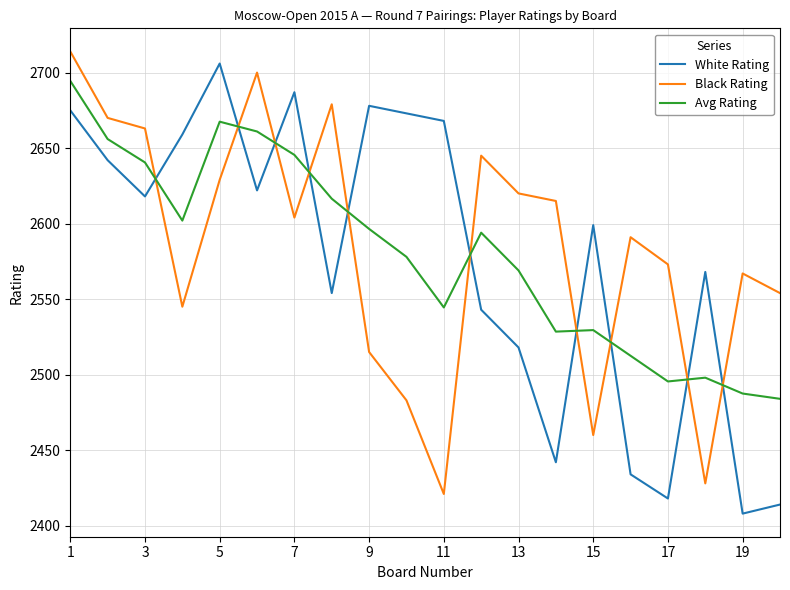

How many times do Black Rating and Avg Rating cross each other?

10